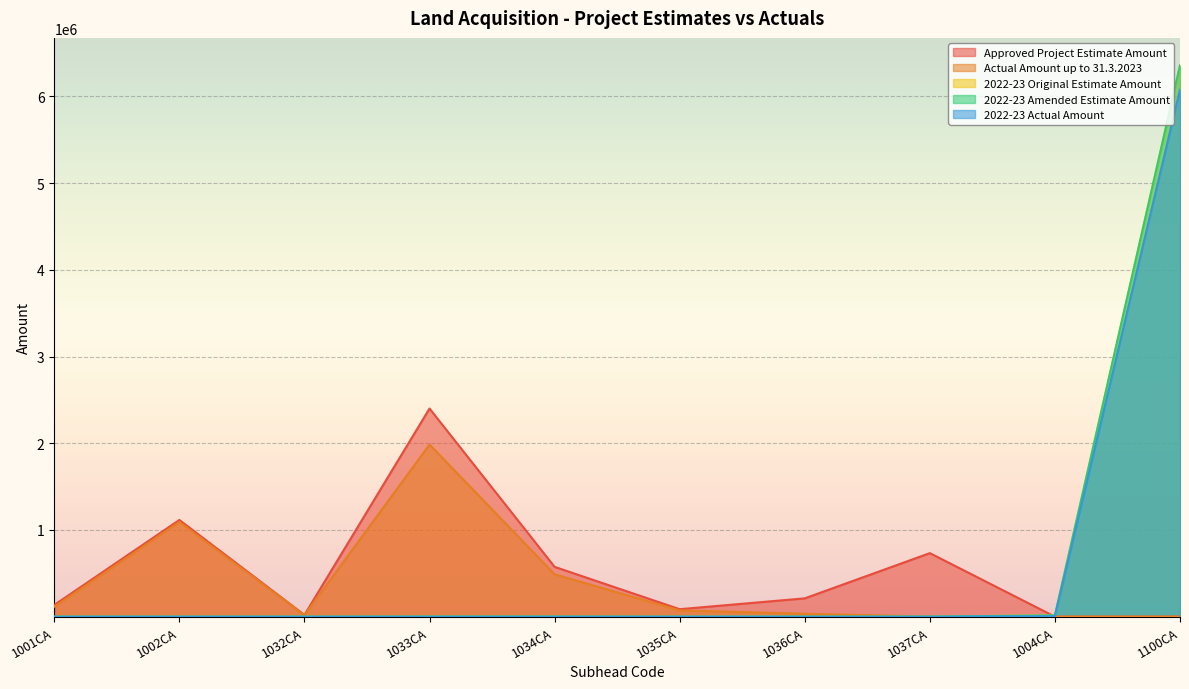

The value of 2022-23 Amended Estimate Amount at 1032CA is 10. True or false?

True